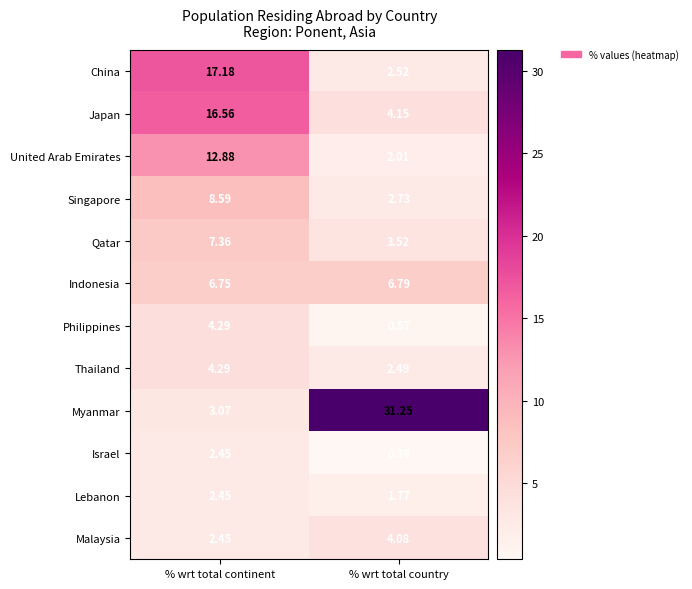

Which category has the lowest value in the Israel series?

% wrt total country